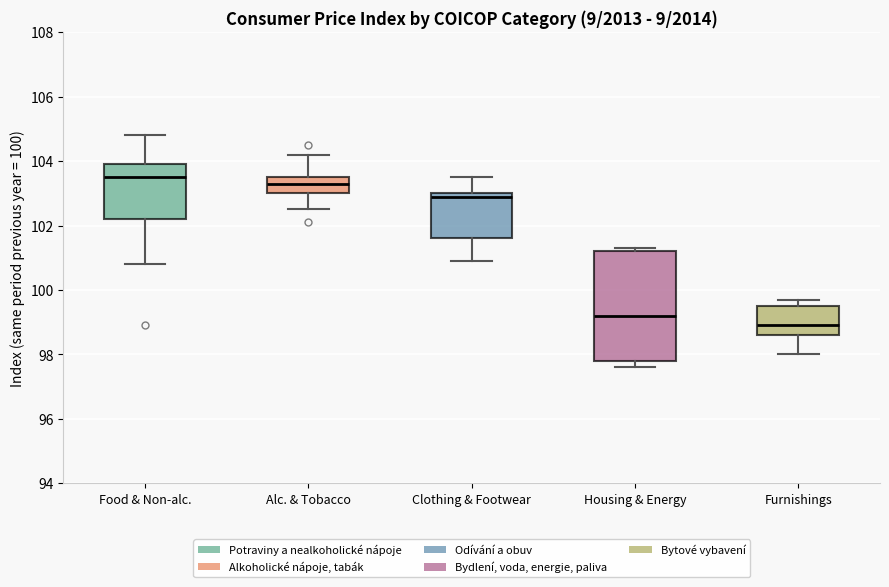

Which box's median line is the lowest?

Furnishings